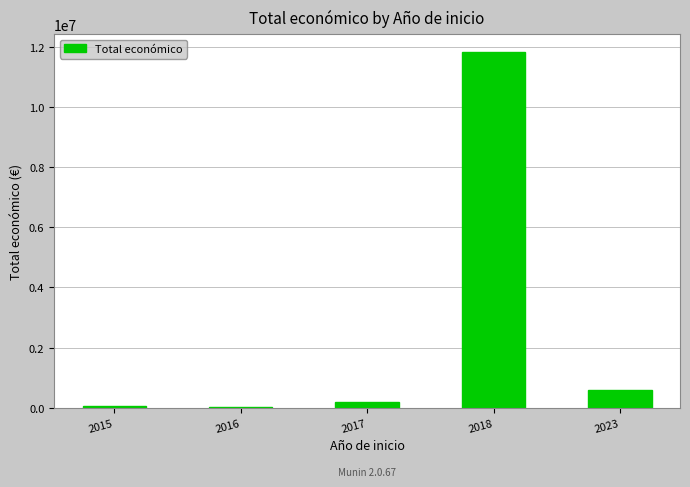

What is the ratio of the value at 2017 to the value at 2015?

2.8